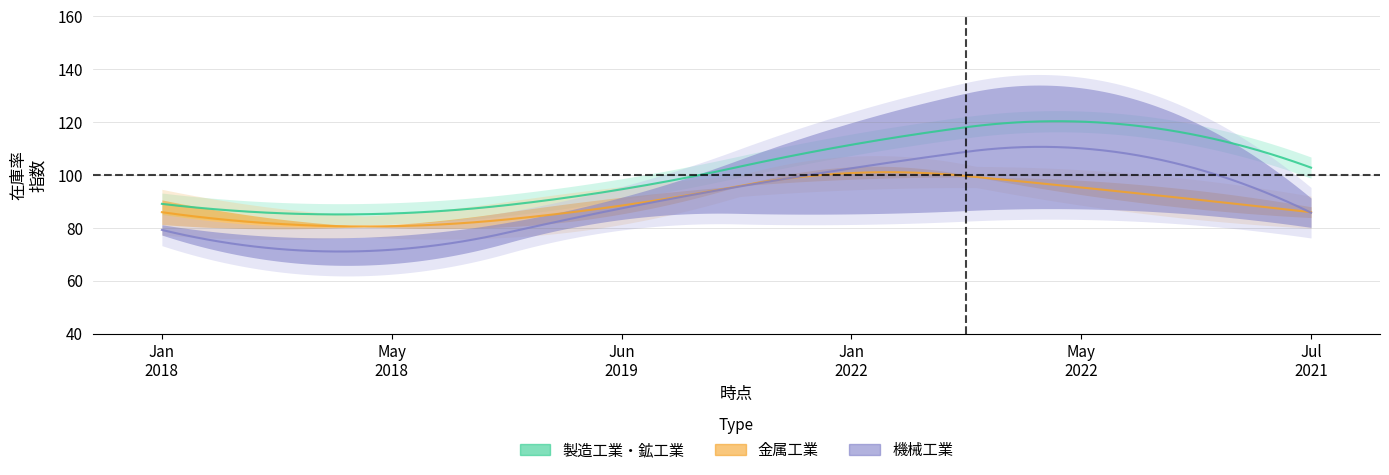

Between which two adjacent categories do 鉱工業 and 汎用・業務用機械工業 first intersect?

201906 and 202201